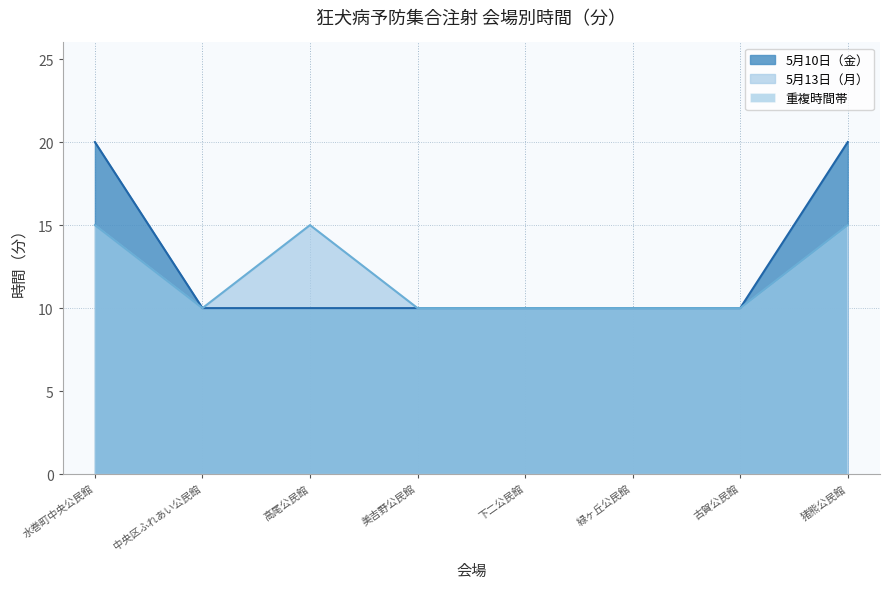

In Day2_duration, how many points are higher than both neighbors (excluding endpoints)?

1